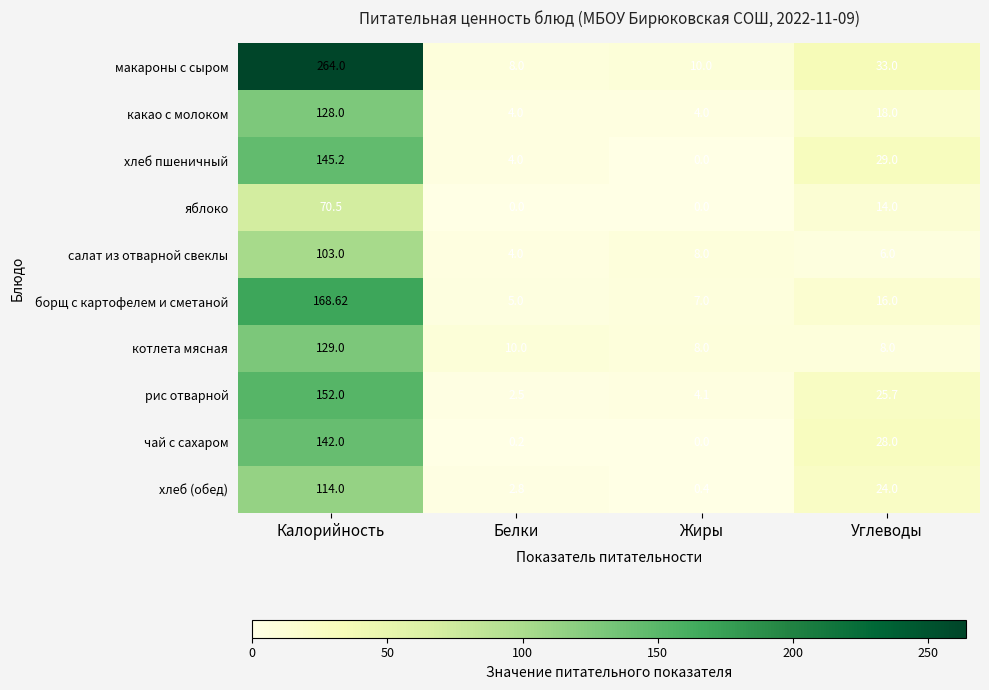

Which series has the largest total across all categories?

макароны с сыром